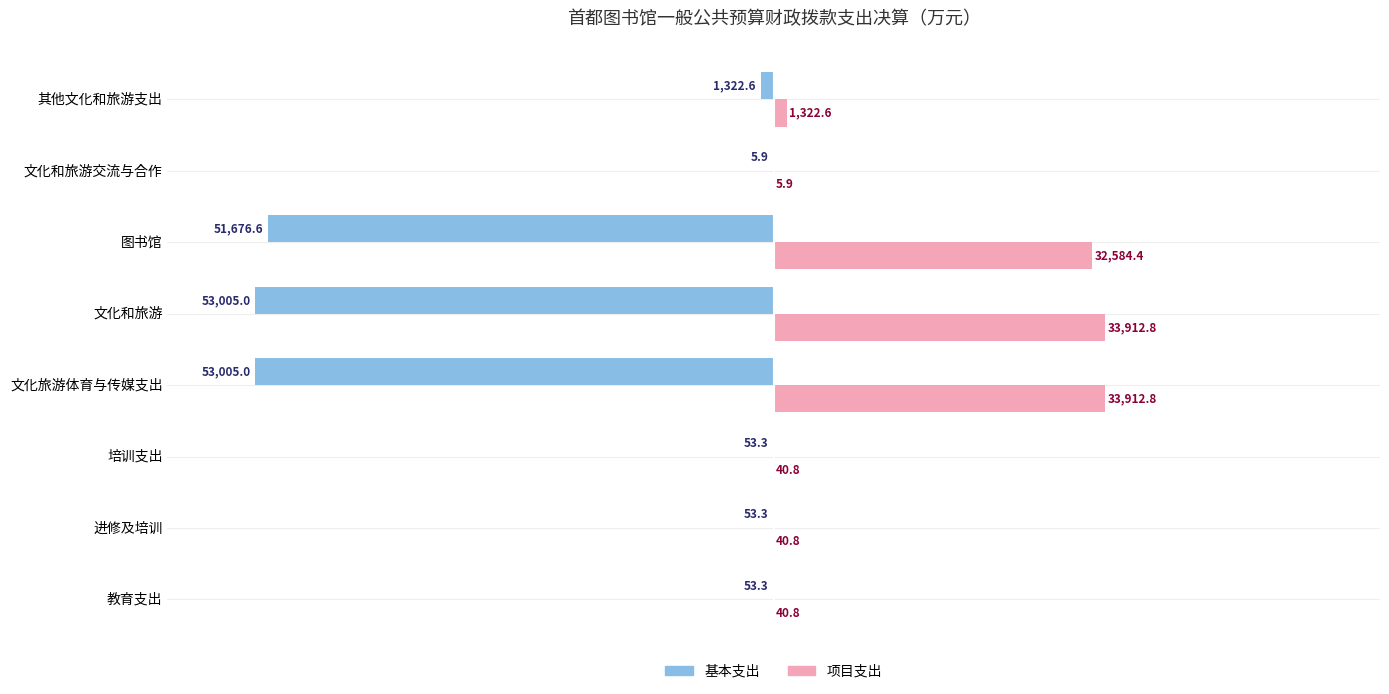

What is the maximum value for 项目支出?

33912.8